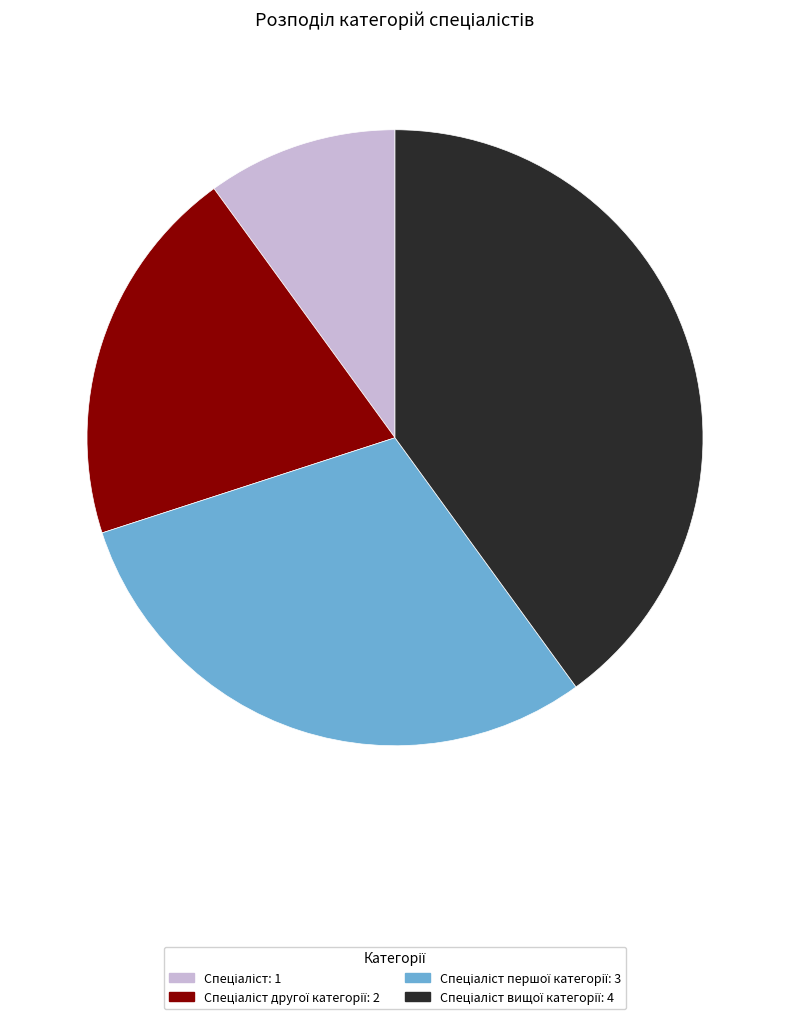

Does any single category account for the majority?

No